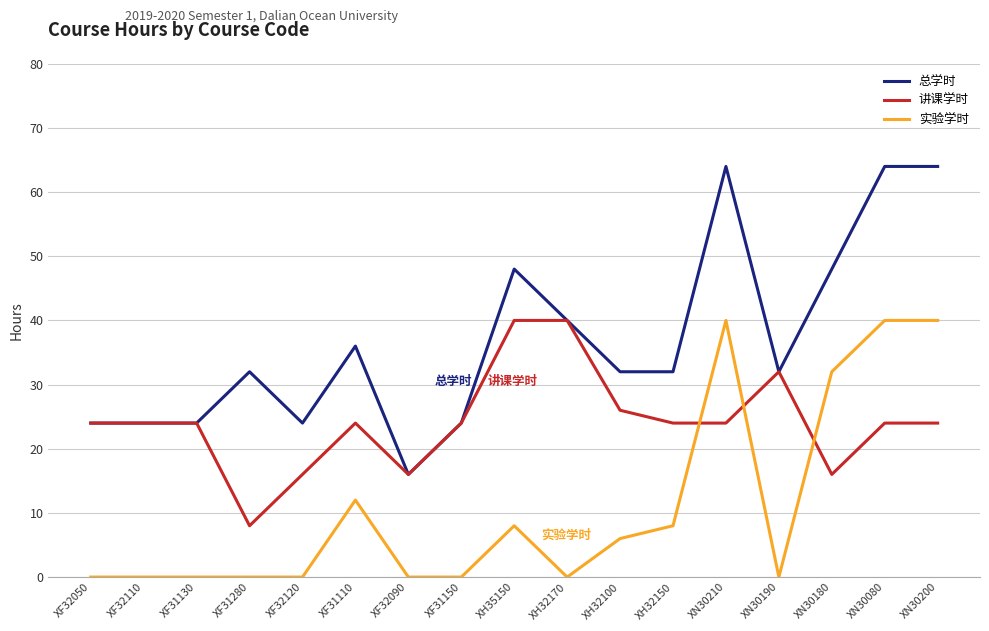

List the series in order of their overall mean, highest first.

总学时, 讲课学时, 实验学时